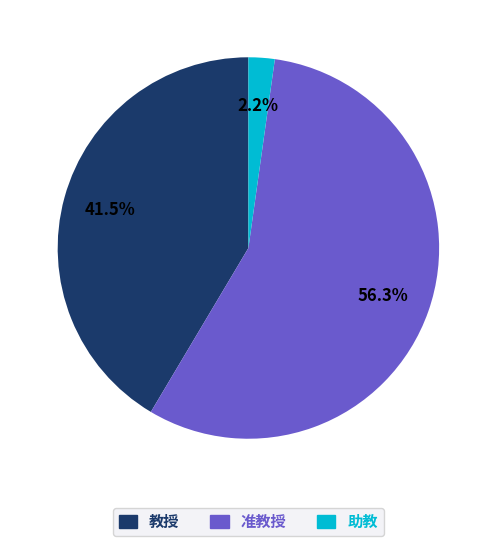

What is the smallest slice in the pie chart?

助教